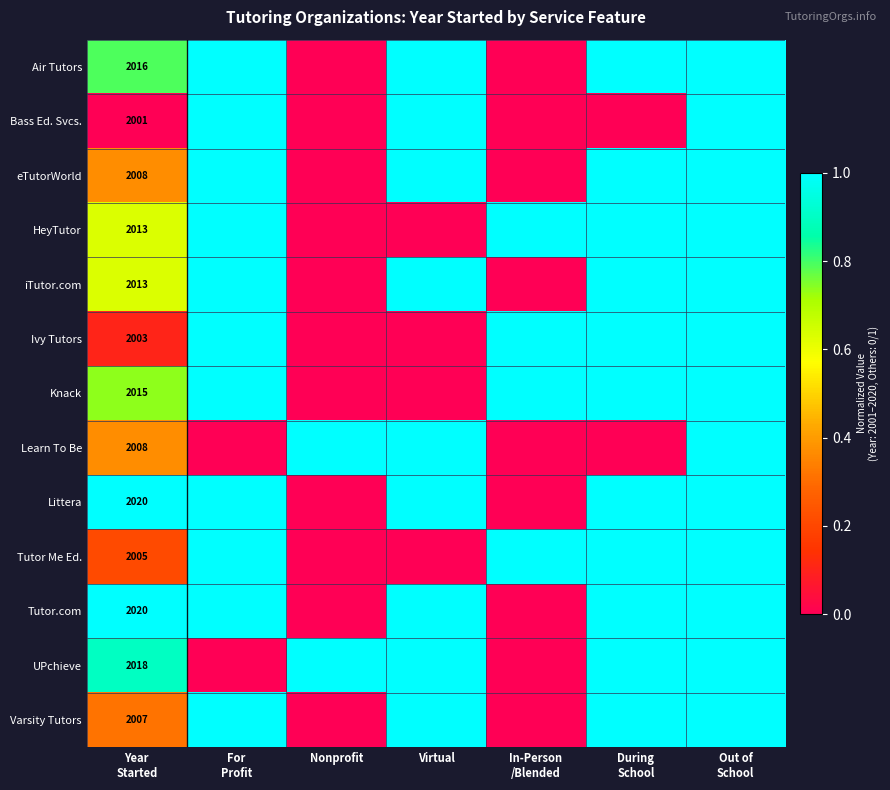

The value of Learn To Be at Year Started is 0.4. True or false?

True